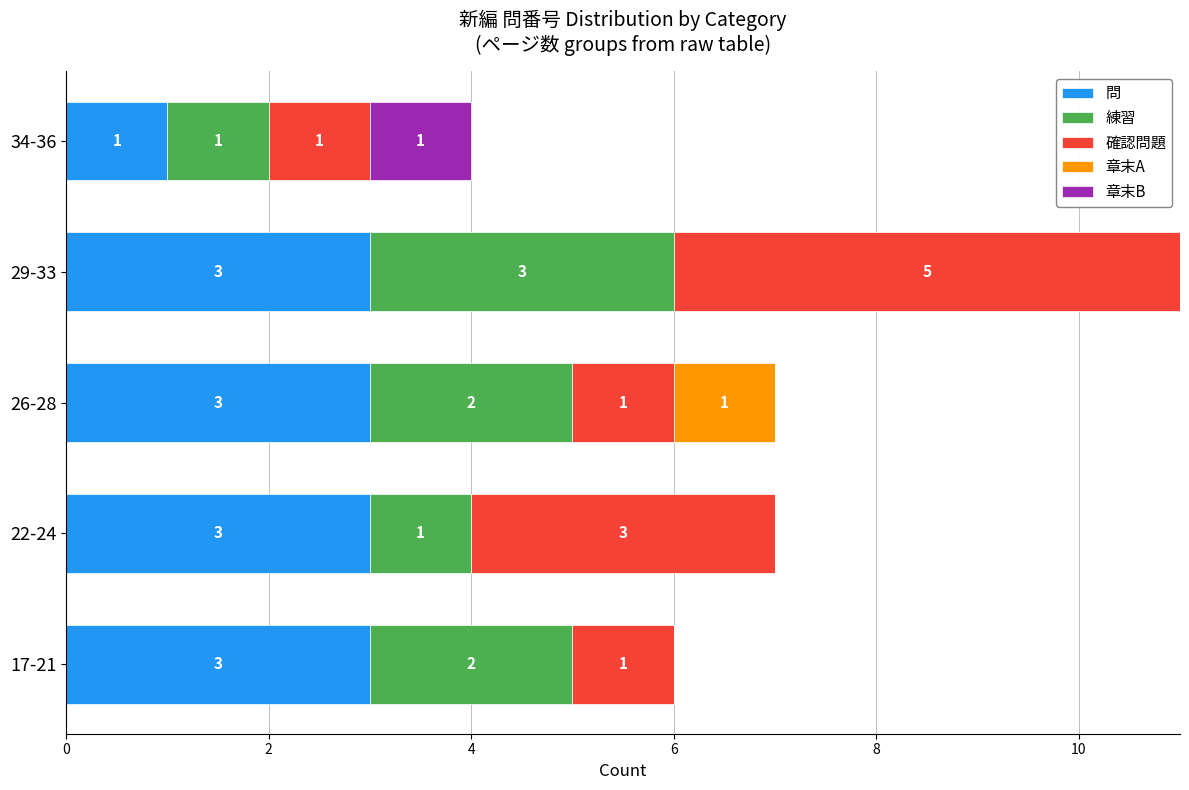

What is the total value across all series at 29-33?

11